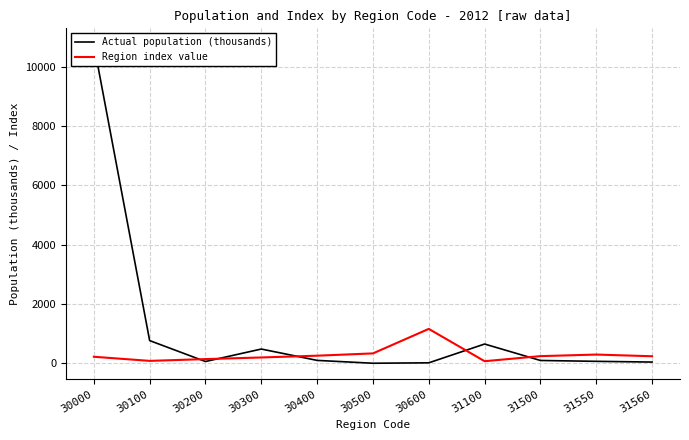

Between 30400 and 31100, which is larger?

31100